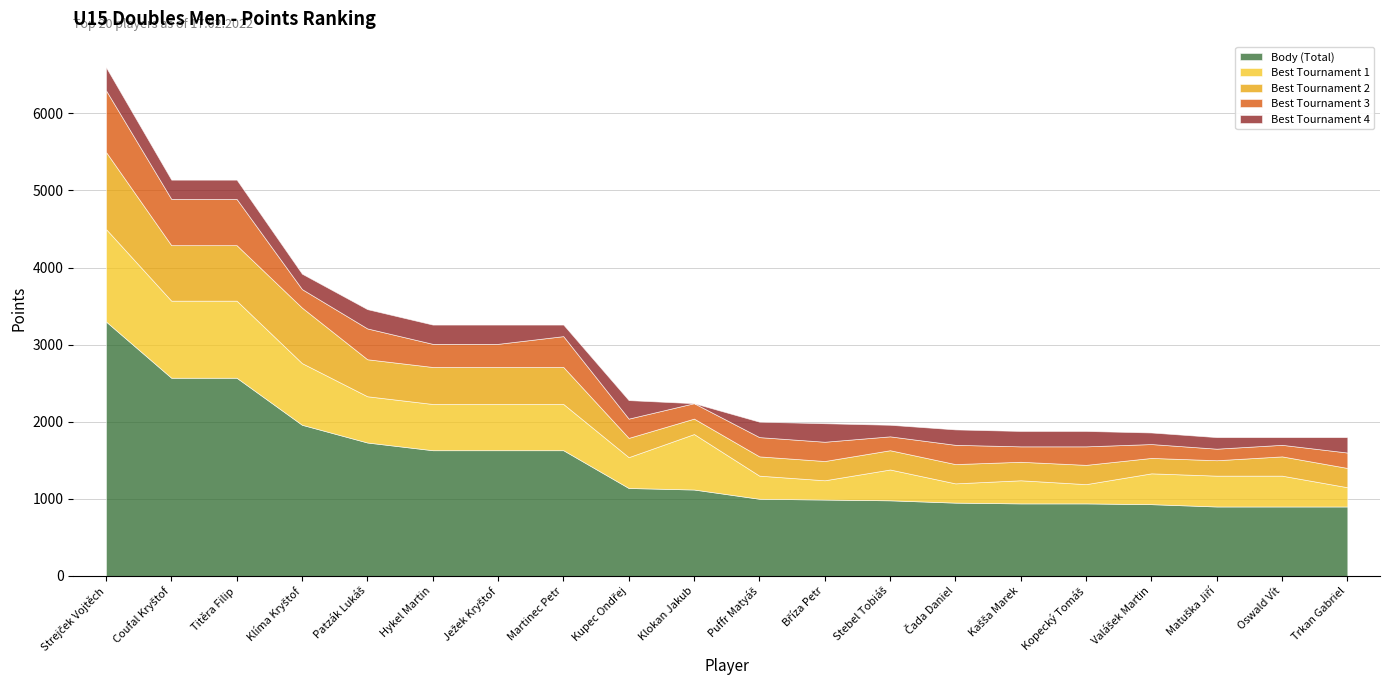

How many lines are shown in the chart?

5